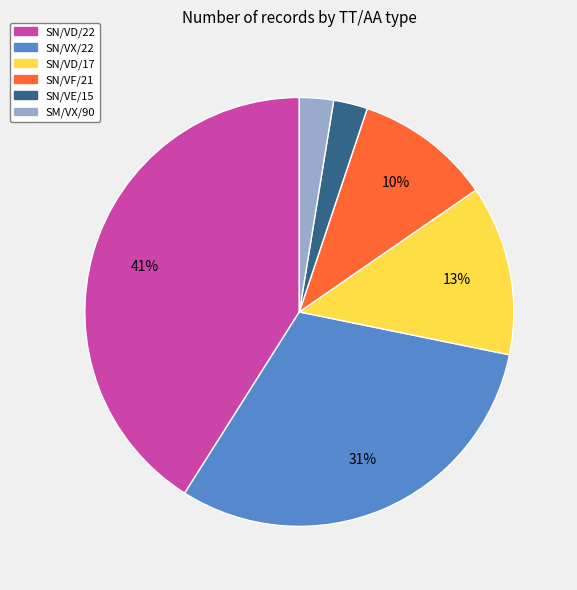

To the nearest percent, what is the difference between the largest and smallest slice percentages?

38%